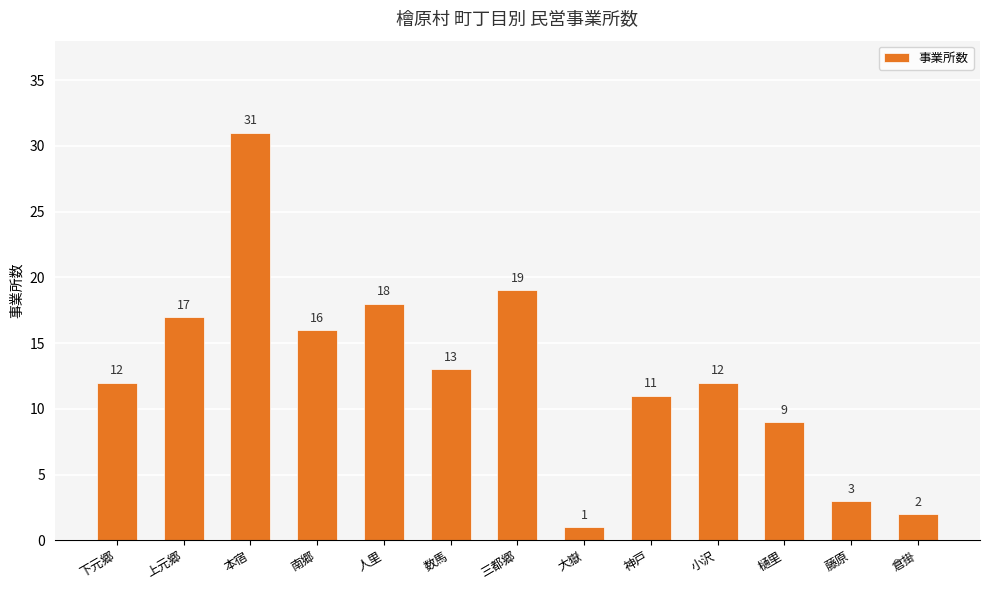

Read the value at 大嶽.

1